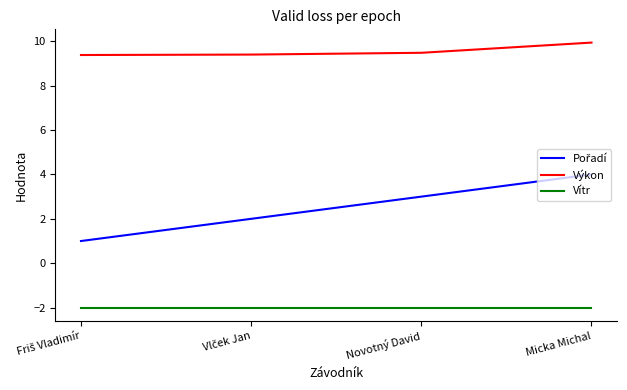

True or false: Výkon has a value of 5.9 at Micka Michal.

False